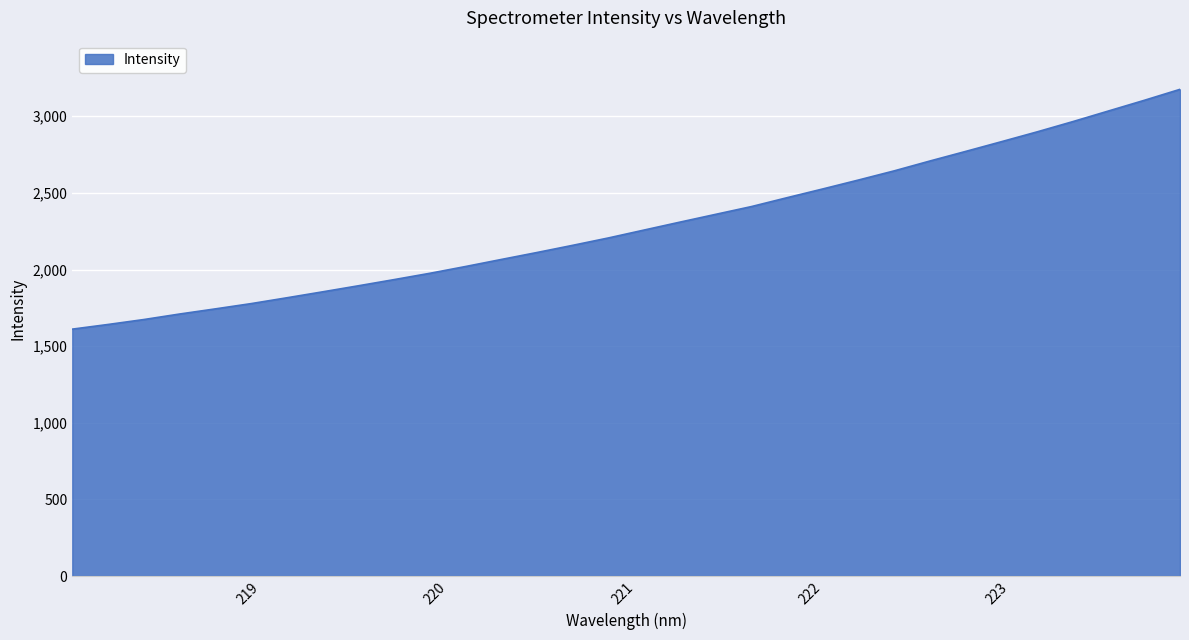

True or false: there are more than 2 points higher than both neighbors.

False